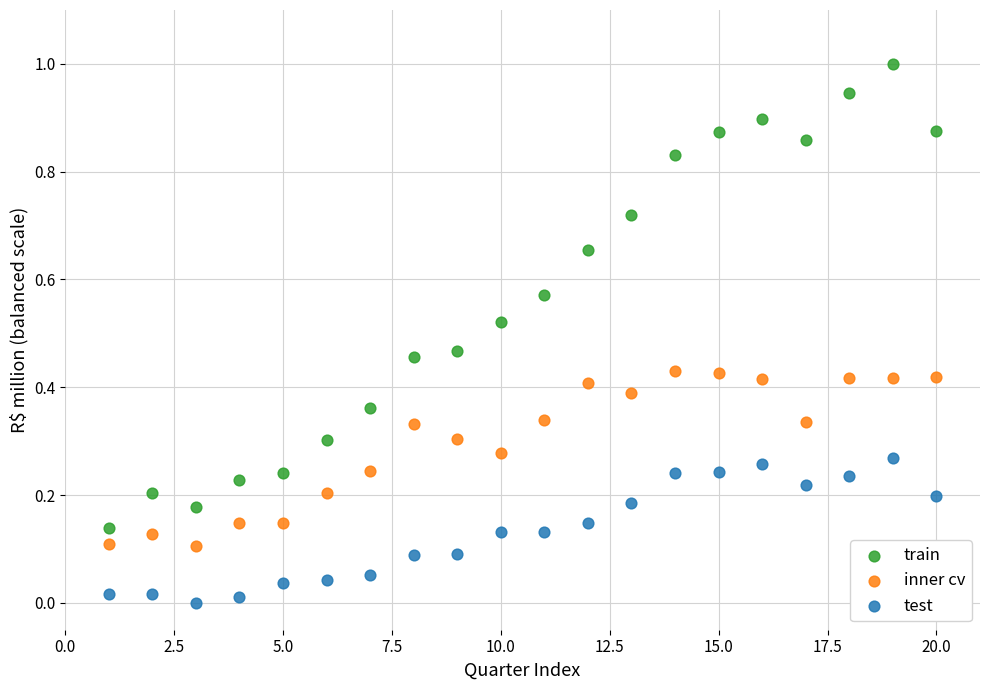

What are all the series names shown in the legend?

train, inner cv, test